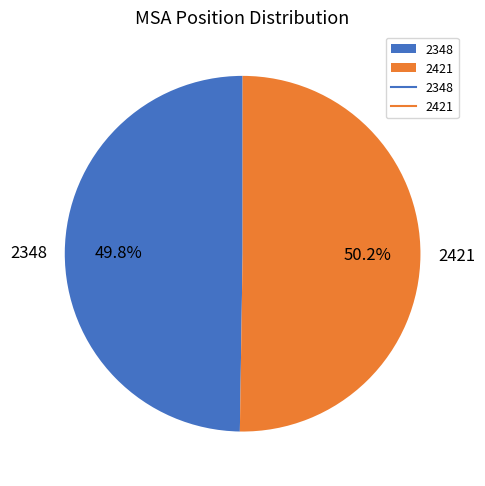

What percentage is the 2421 slice, to the nearest percent?

50%